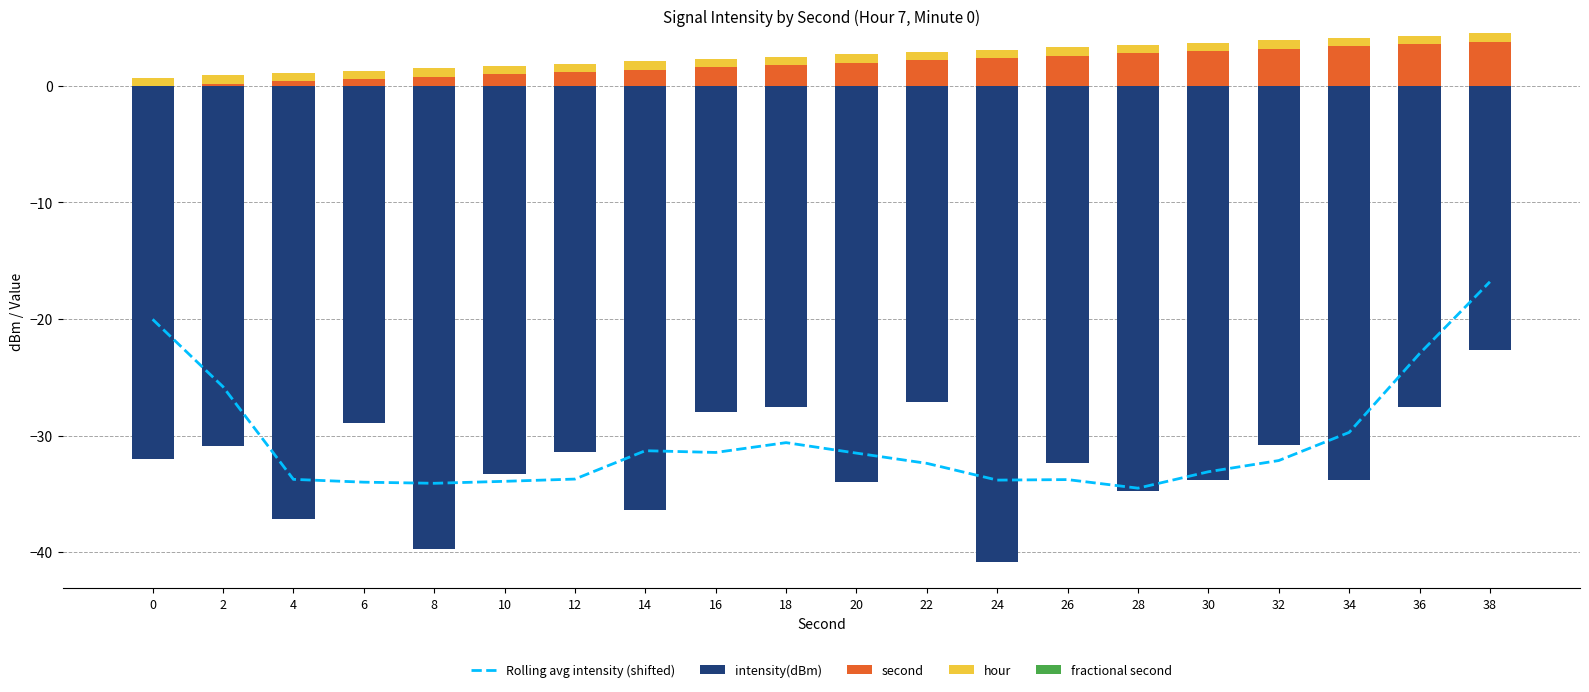

The second series shows 1.6 at 16. True or false?

True